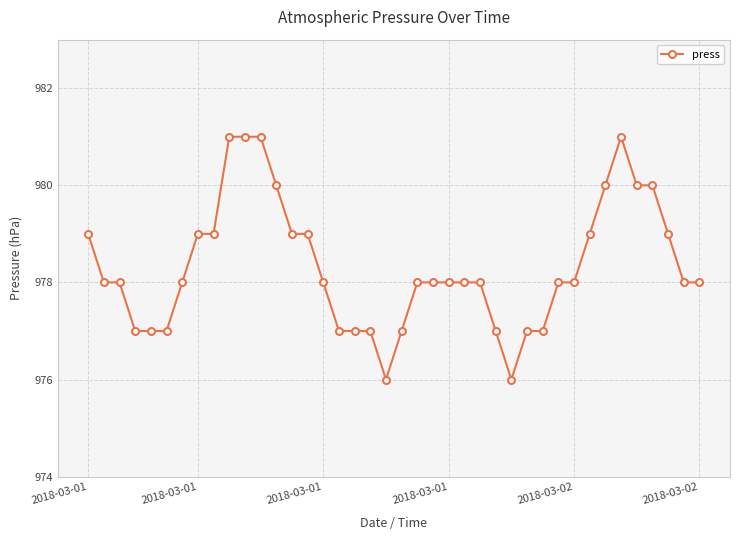

Reading right to left, list all the values displayed in this chart.

978	978	979	980	980	981	980	979	978	978	977	977	976	977	978	978	978	978	978	977	976	977	977	977	978	979	979	980	981	981	981	979	979	978	977	977	977	978	978	979